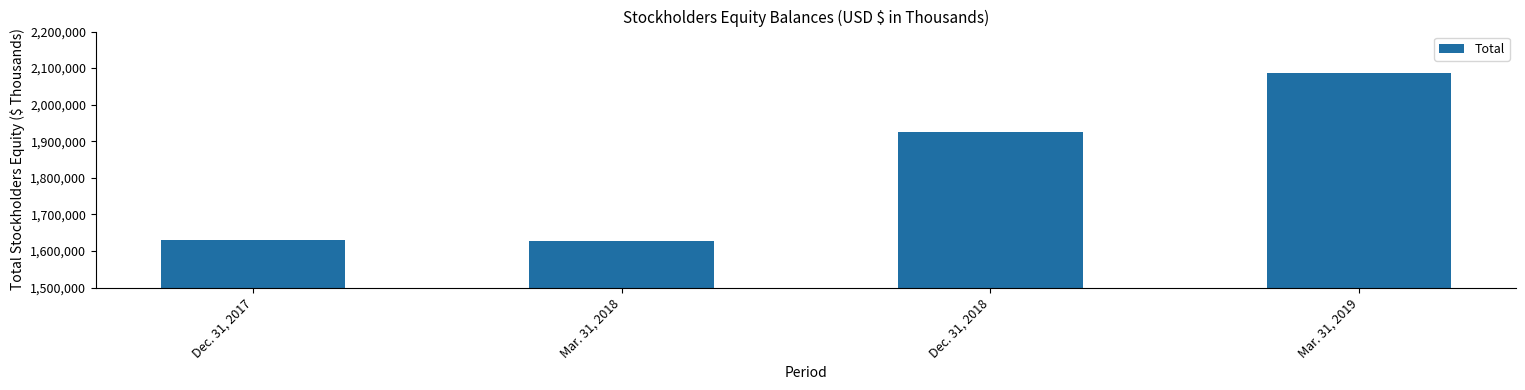

Which has a higher value, Dec. 31, 2017 or Dec. 31, 2018?

Dec. 31, 2018